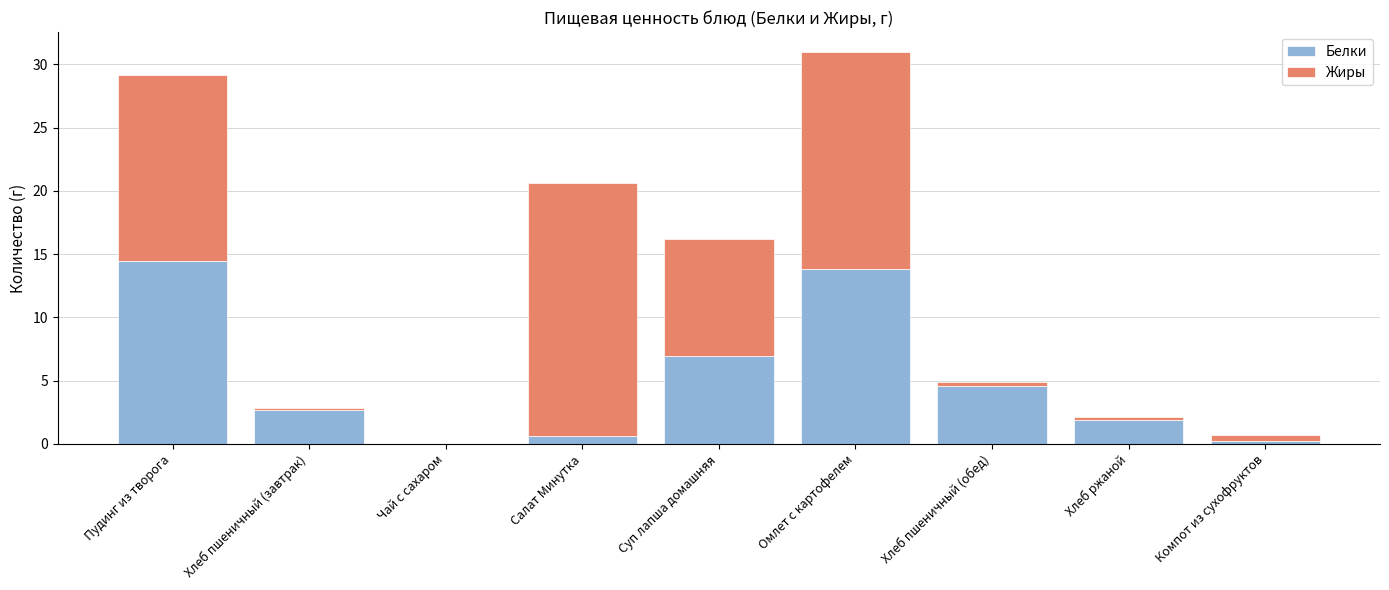

What is the sum of the Белки values at Салат Минутка and Омлет с картофелем?

14.5